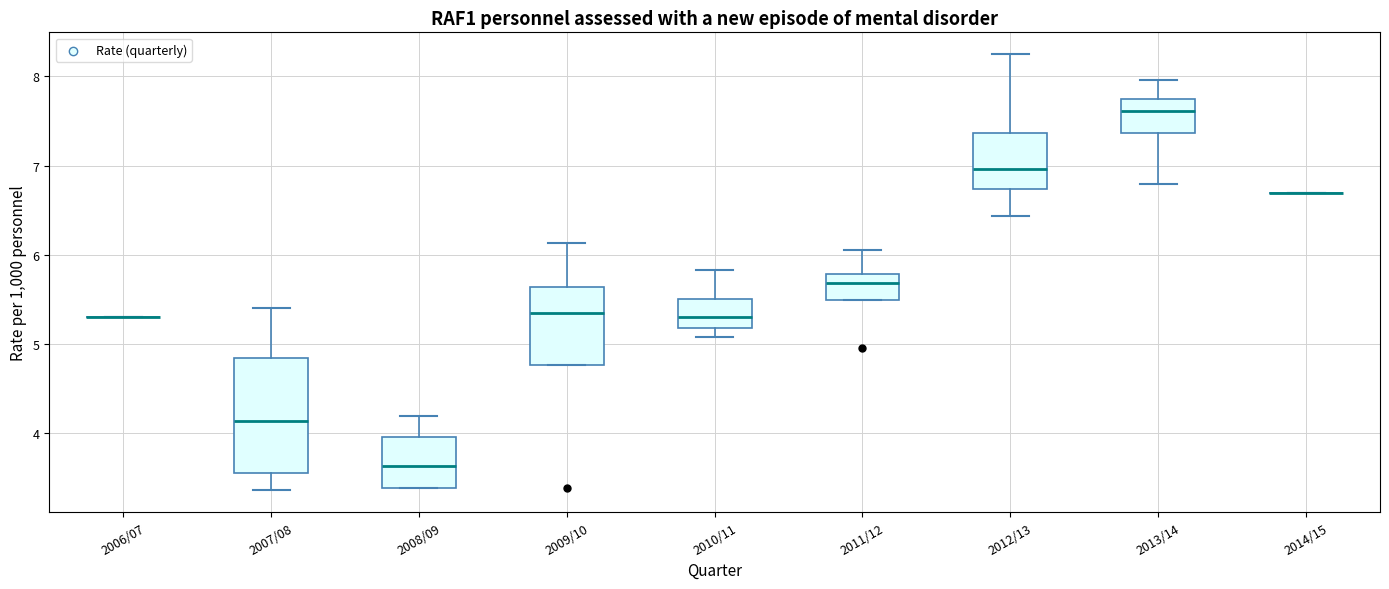

Where is the upper edge of the box for 2012/13 on the y-axis? The values are not printed on the chart, so give them approximately, as read against the axis.

7.4